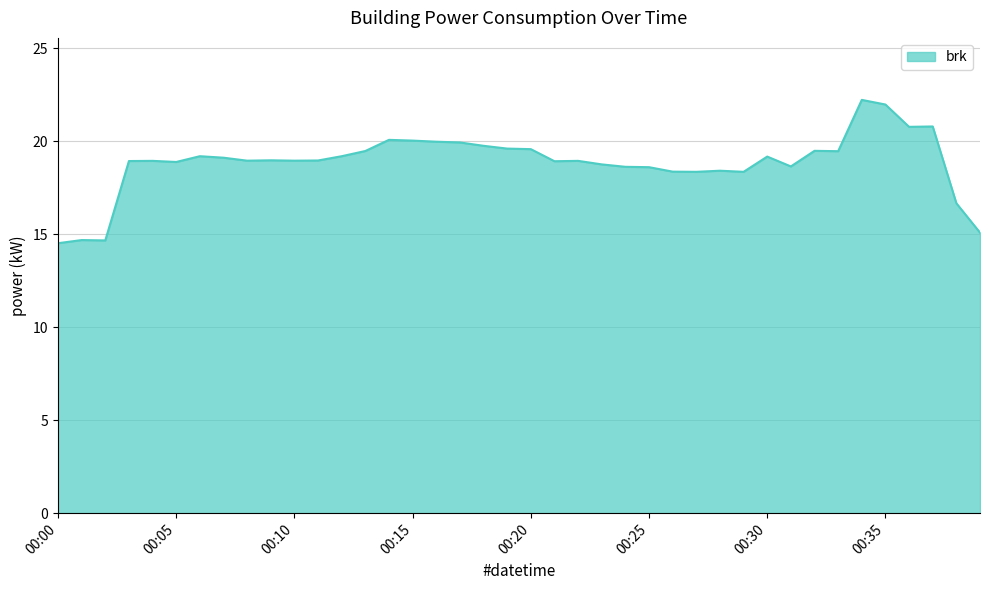

What is the difference between the maximum and minimum values?

7.7